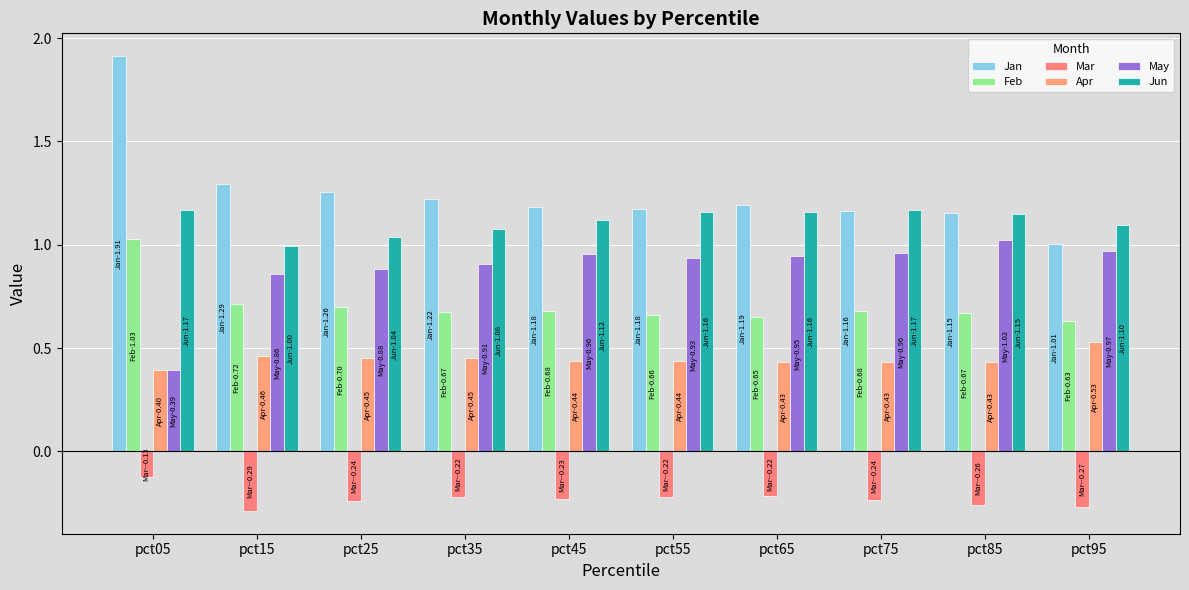

At which label is Mar closest to 0?

pct05